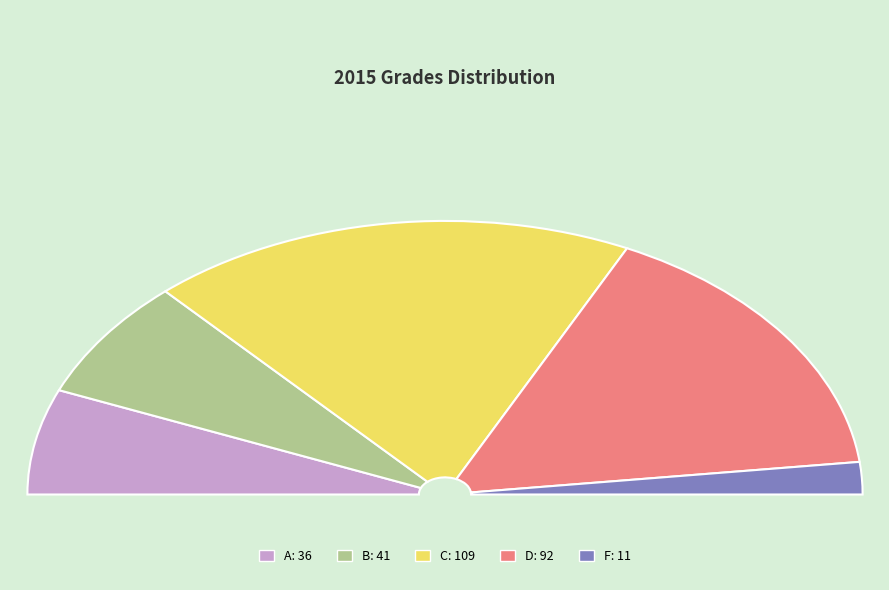

What is the change in value from B to C?

+68